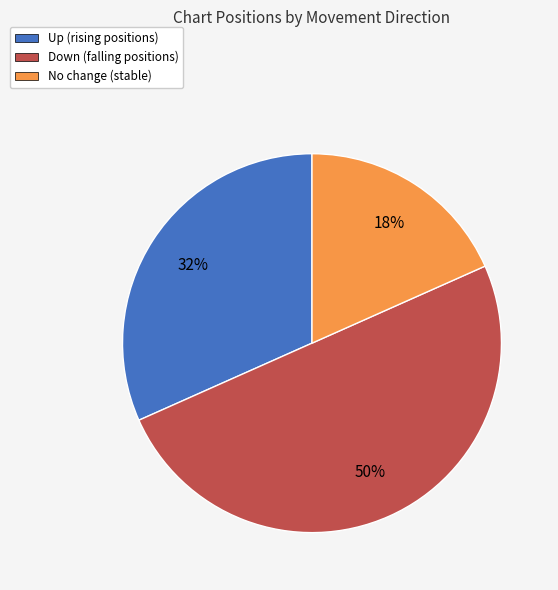

To the nearest percent, what is the difference between the largest and smallest slice percentages?

32%